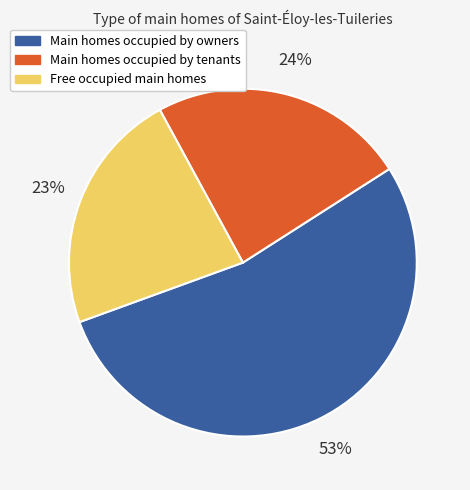

How many slices are in this pie chart?

3